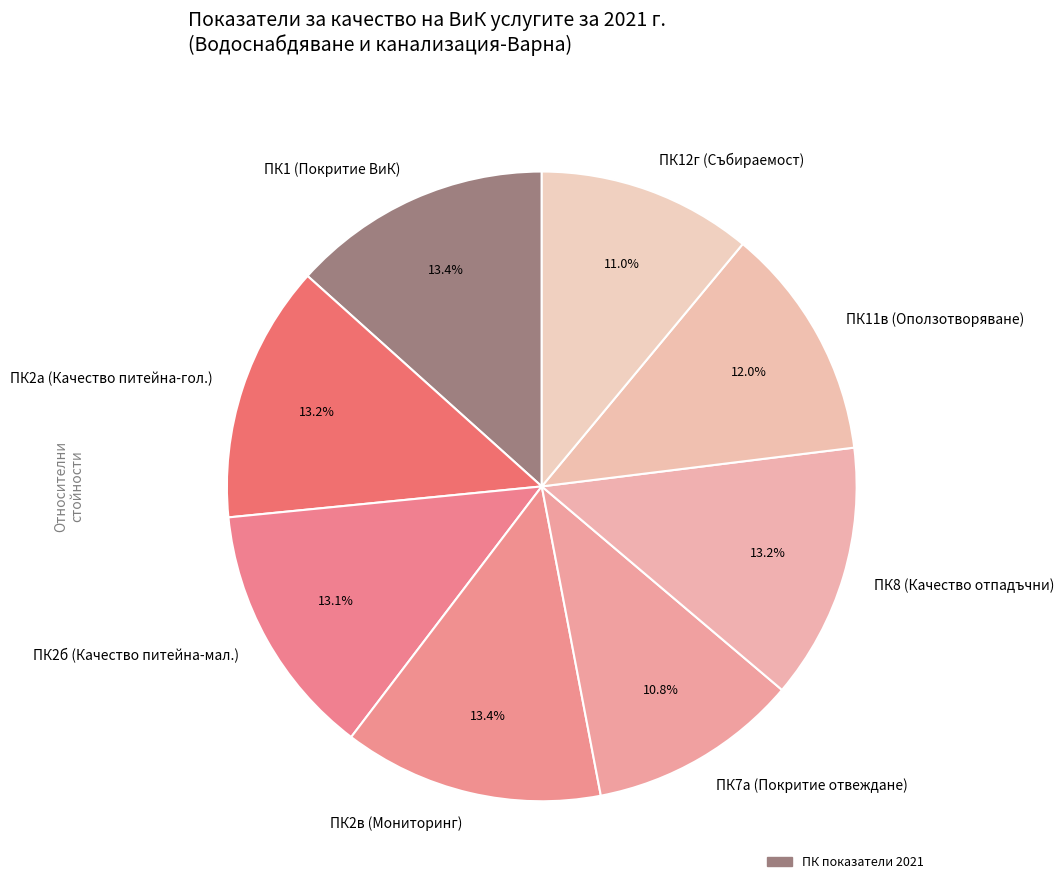

To the nearest percent, what is the average slice percentage?

12%